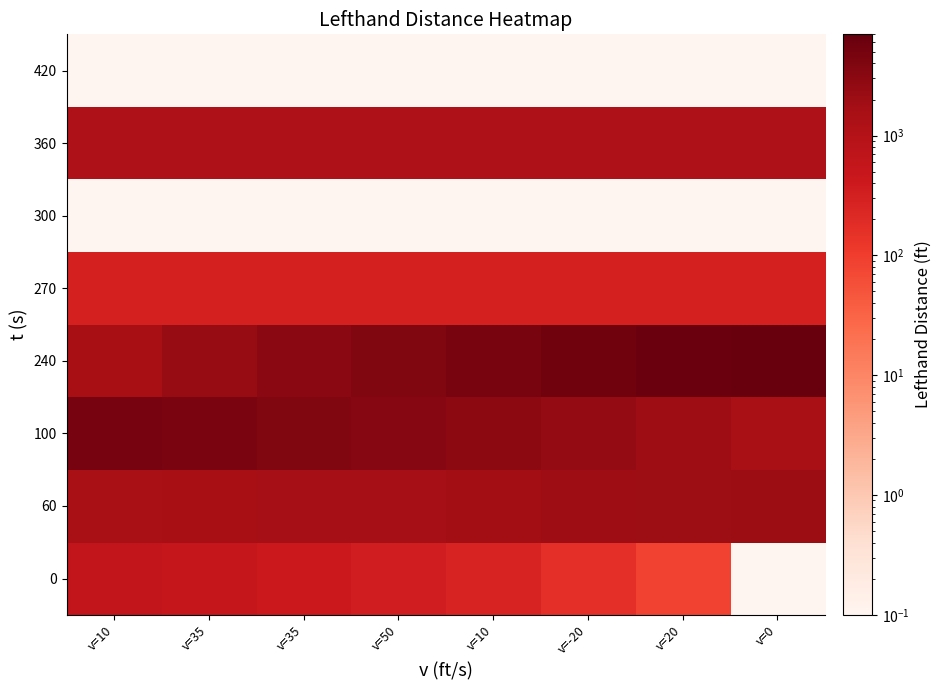

At how many categories does at least one series exceed 700?

8